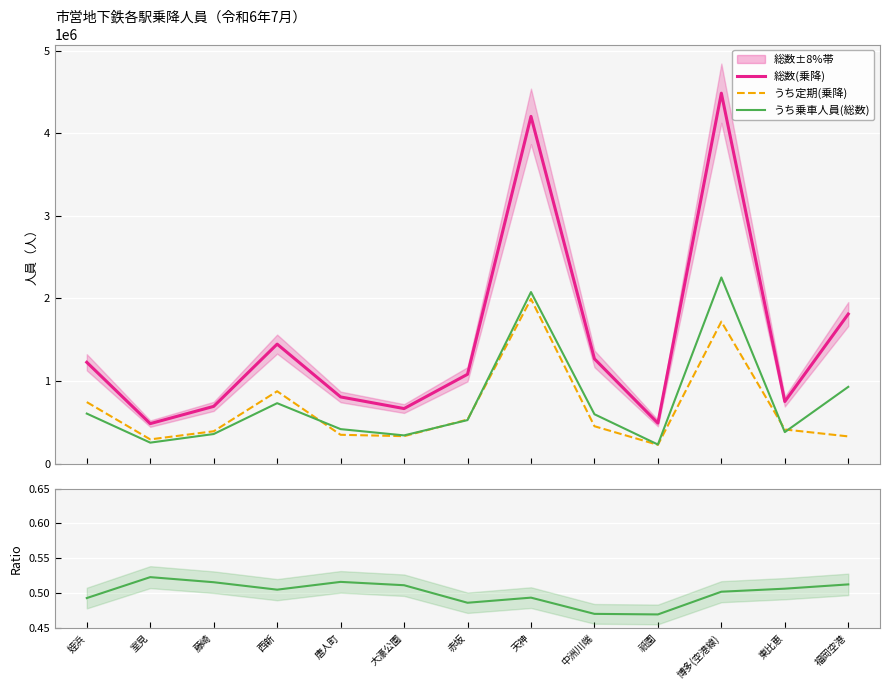

At which category is the sum across all series the highest?

博多(空港線)